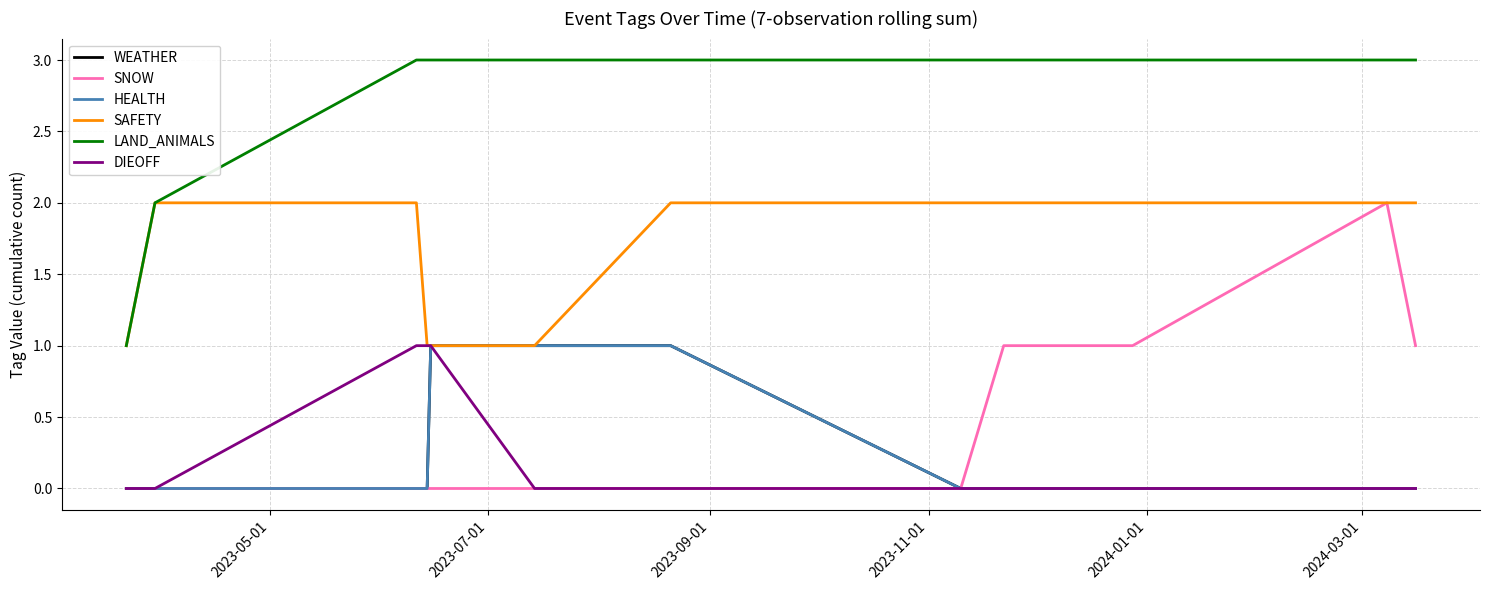

Reading left to right, transcribe all the data shown in this chart.

WEATHER: 0	0	0	0	1	1	1	0	0	0	0	0
SNOW: 0	0	0	0	0	0	0	0	1	1	2	1
HEALTH: 0	0	0	0	1	1	1	0	0	0	0	0
SAFETY: 1	2	2	1	1	1	2	2	2	2	2	2
LAND_ANIMALS: 1	2	3	3	3	3	3	3	3	3	3	3
DIEOFF: 0	0	1	1	1	0	0	0	0	0	0	0